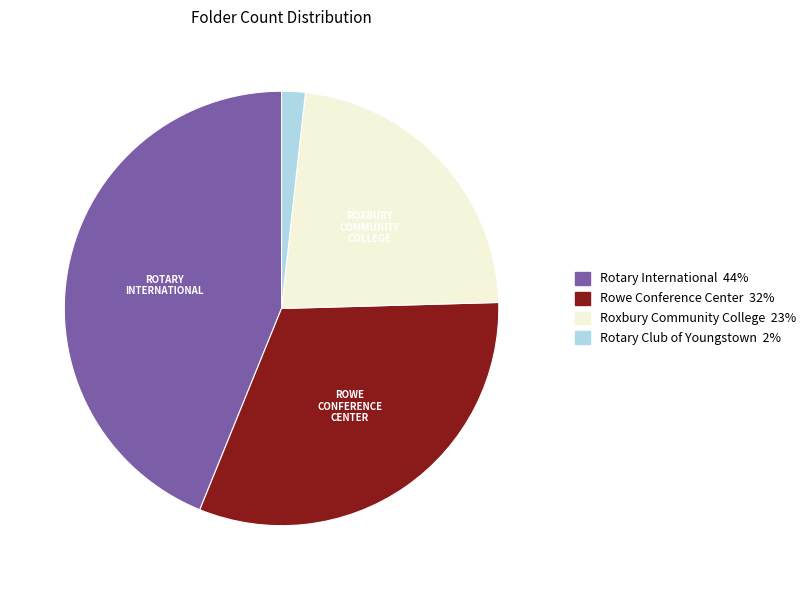

Is it true that Roxbury Community College is 29% of the pie?

False